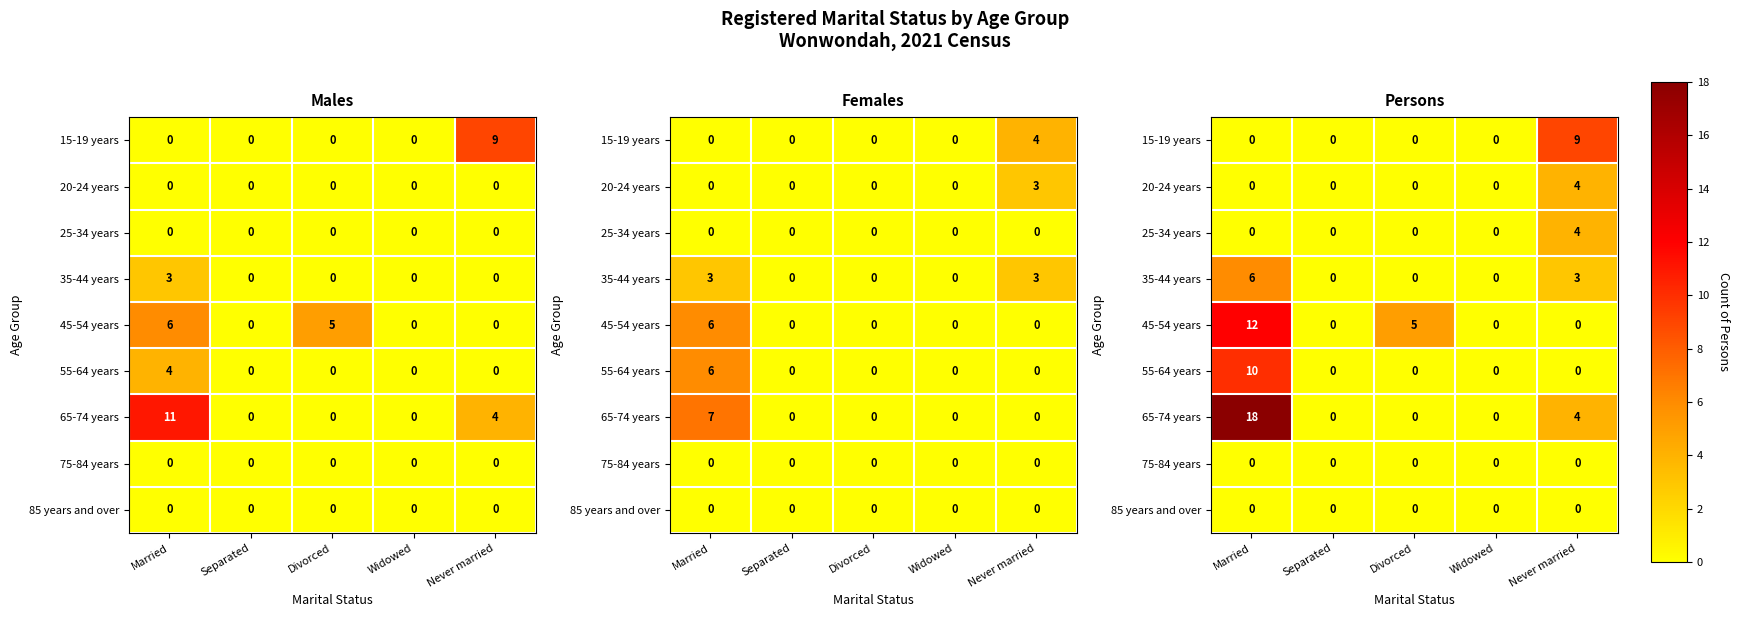

What is the spread (max minus min) of values at Never married?

9